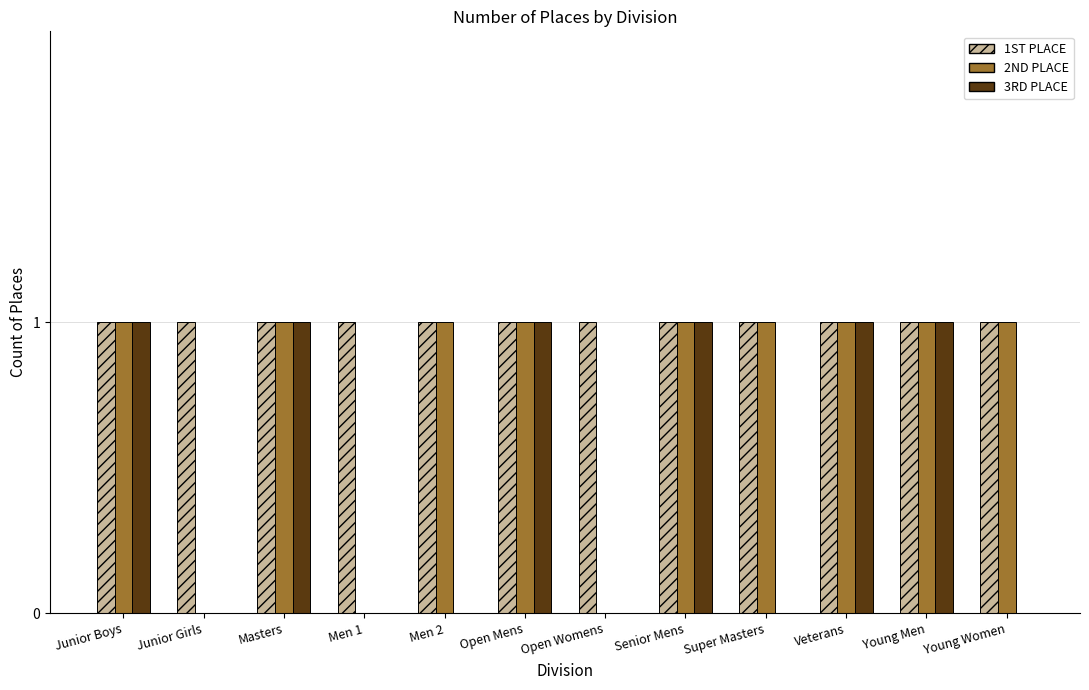

What is the maximum value shown in the chart?

1